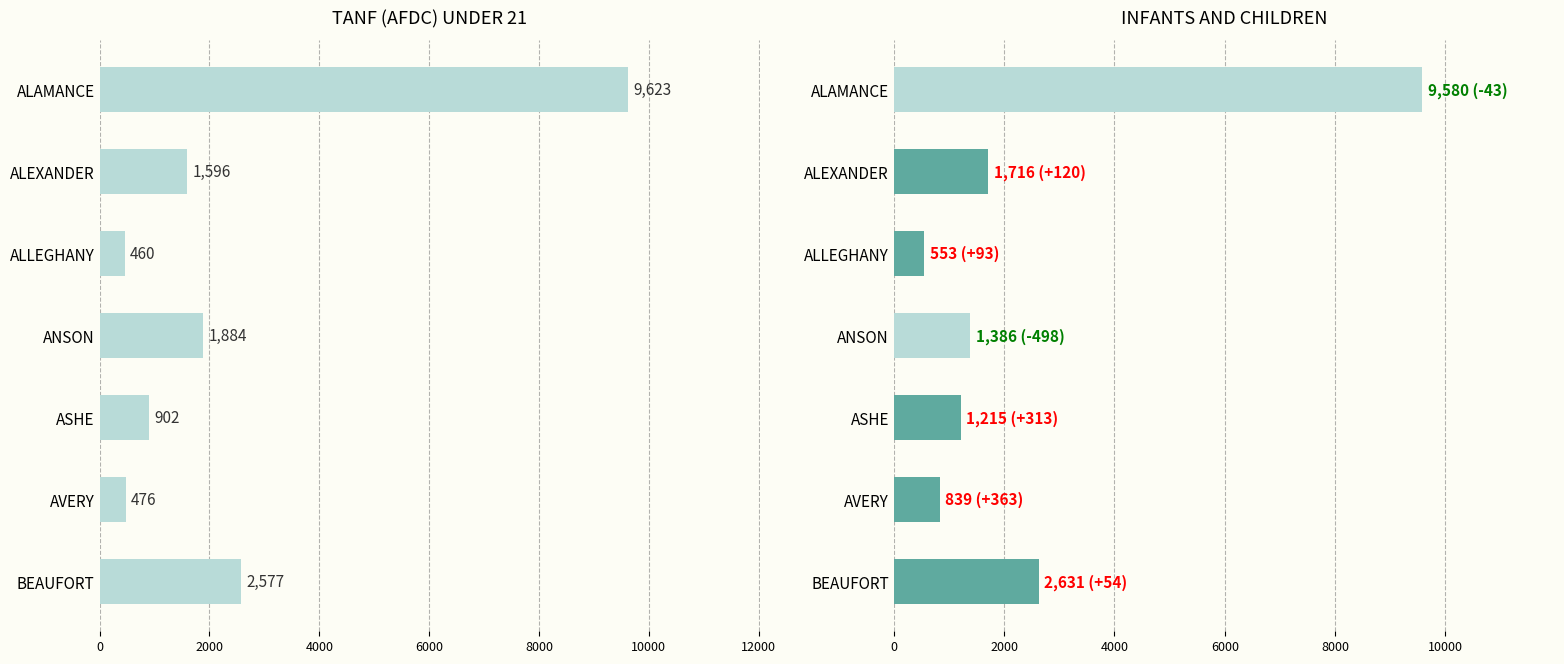

What is the average value of the TANF (AFDC) UNDER 21 series?

2503